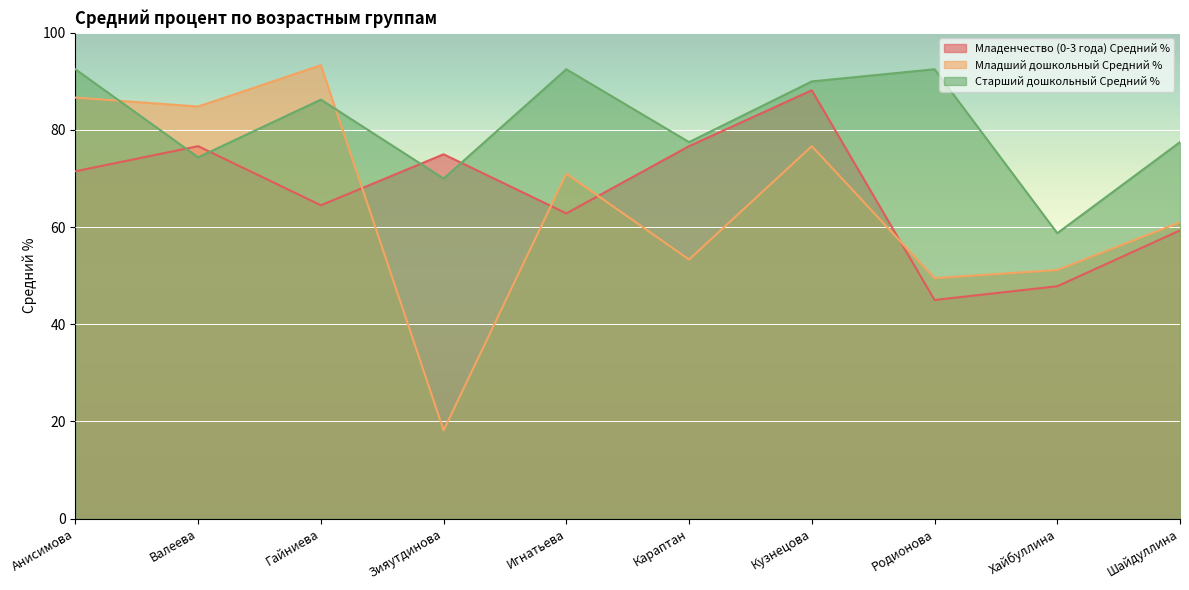

What is the sum of the Старший дошкольный Средний % values at Хайбуллина and Зияутдинова?

128.8